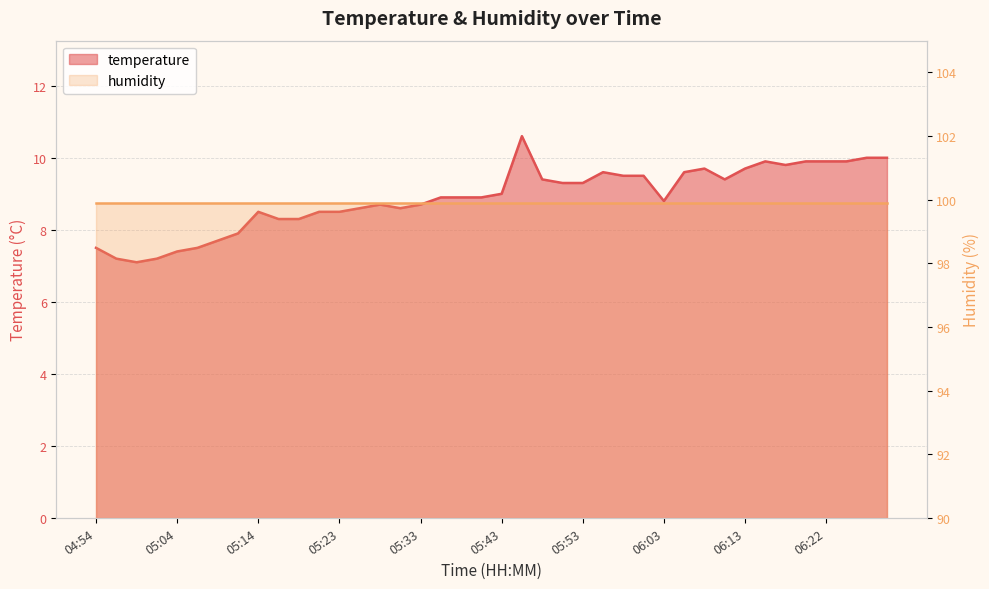

Reading left to right, what are all the values shown in this chart?

7.5	7.2	7.1	7.2	7.4	7.5	7.7	7.9	8.5	8.3	8.3	8.5	8.5	8.6	8.7	8.6	8.7	8.9	8.9	8.9	9.0	10.6	9.4	9.3	9.3	9.6	9.5	9.5	8.8	9.6	9.7	9.4	9.7	9.9	9.8	9.9	9.9	9.9	10.0	10.0